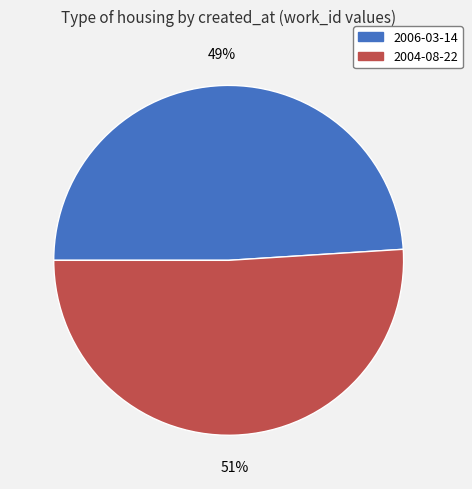

How many segments does this pie chart have?

2